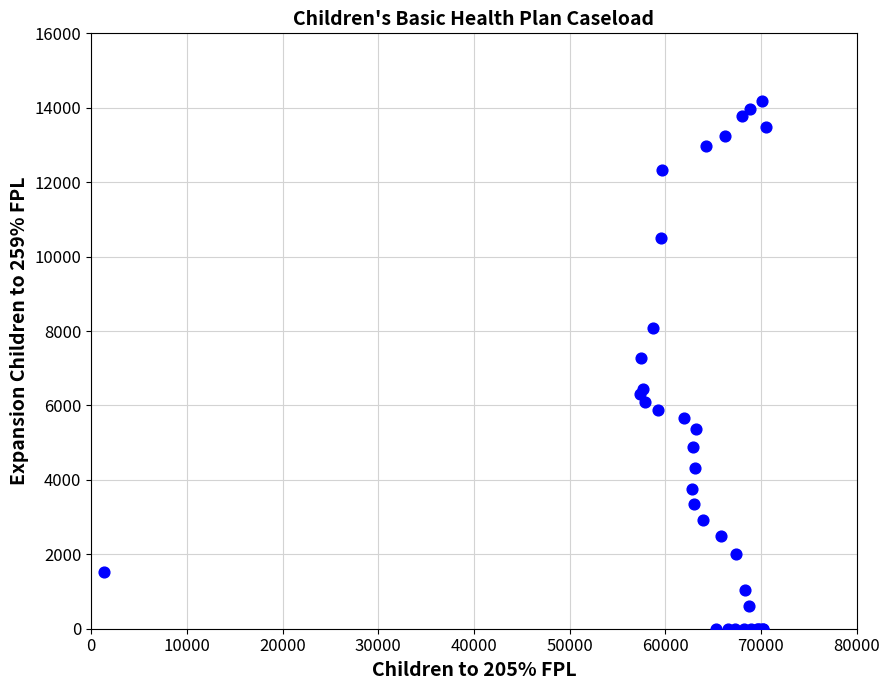

What Y value in the scatter plot is closest to 7084?

7275